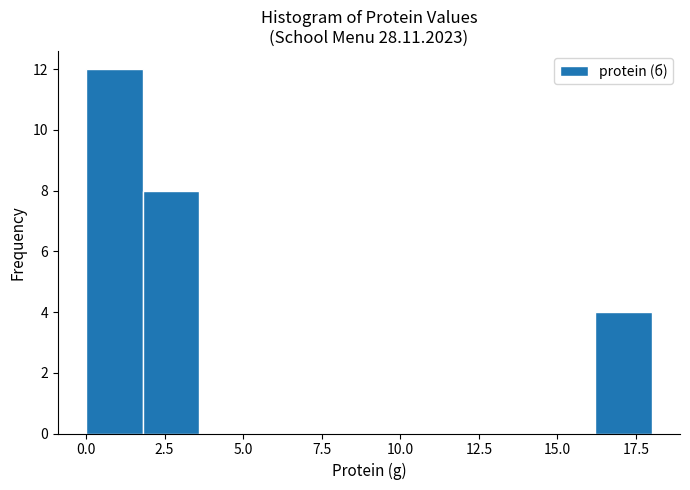

Around what value on the x-axis is the tallest bar? Give the approximate position of its centre, as read against the axis.

1.0